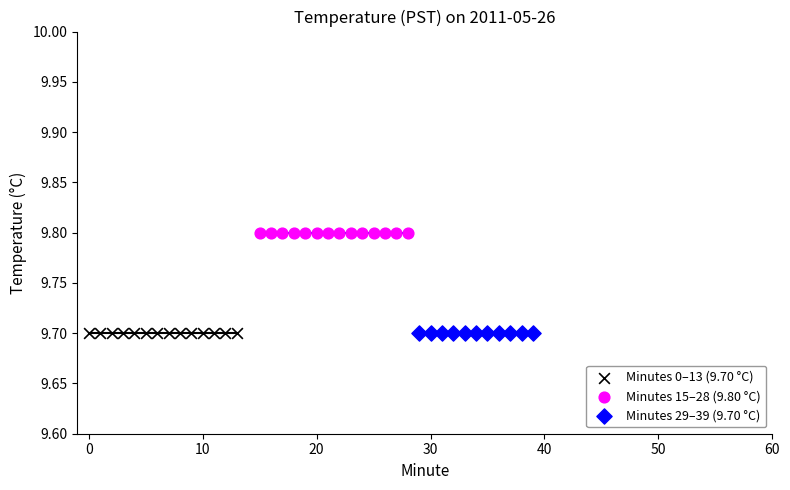

Which series reaches the maximum Y coordinate?

Minutes 15–28 (9.80 °C)